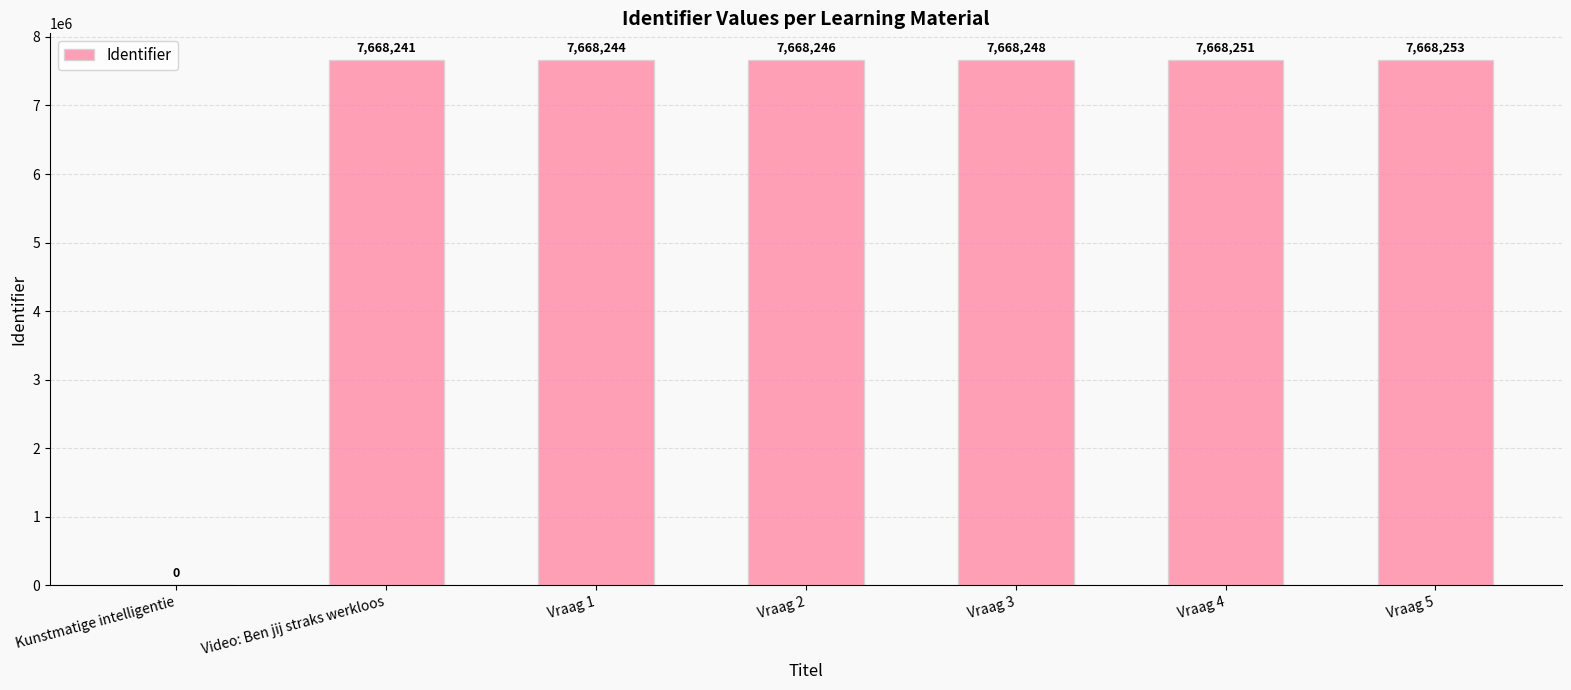

Are the bars grouped side by side (vs. stacked)?

No